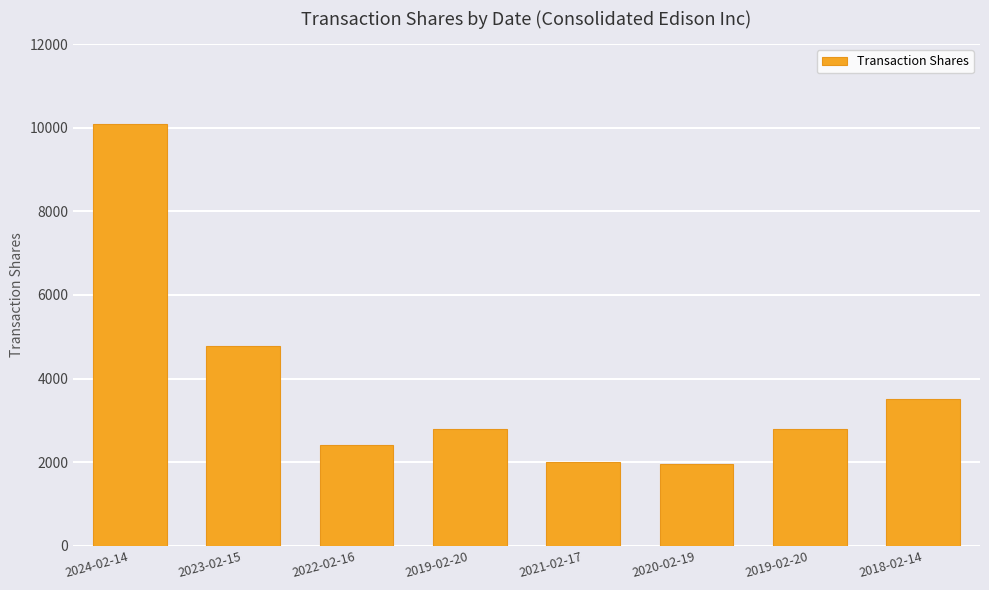

The chart shows a value of 2872 at 2021-02-17. True or false?

False